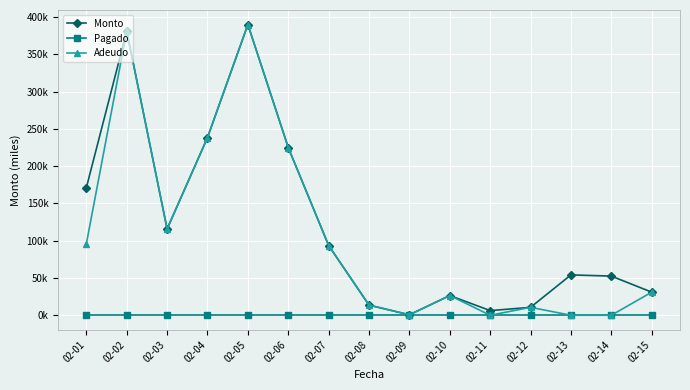

What are all the series names shown in the legend?

Monto, Pagado, Adeudo